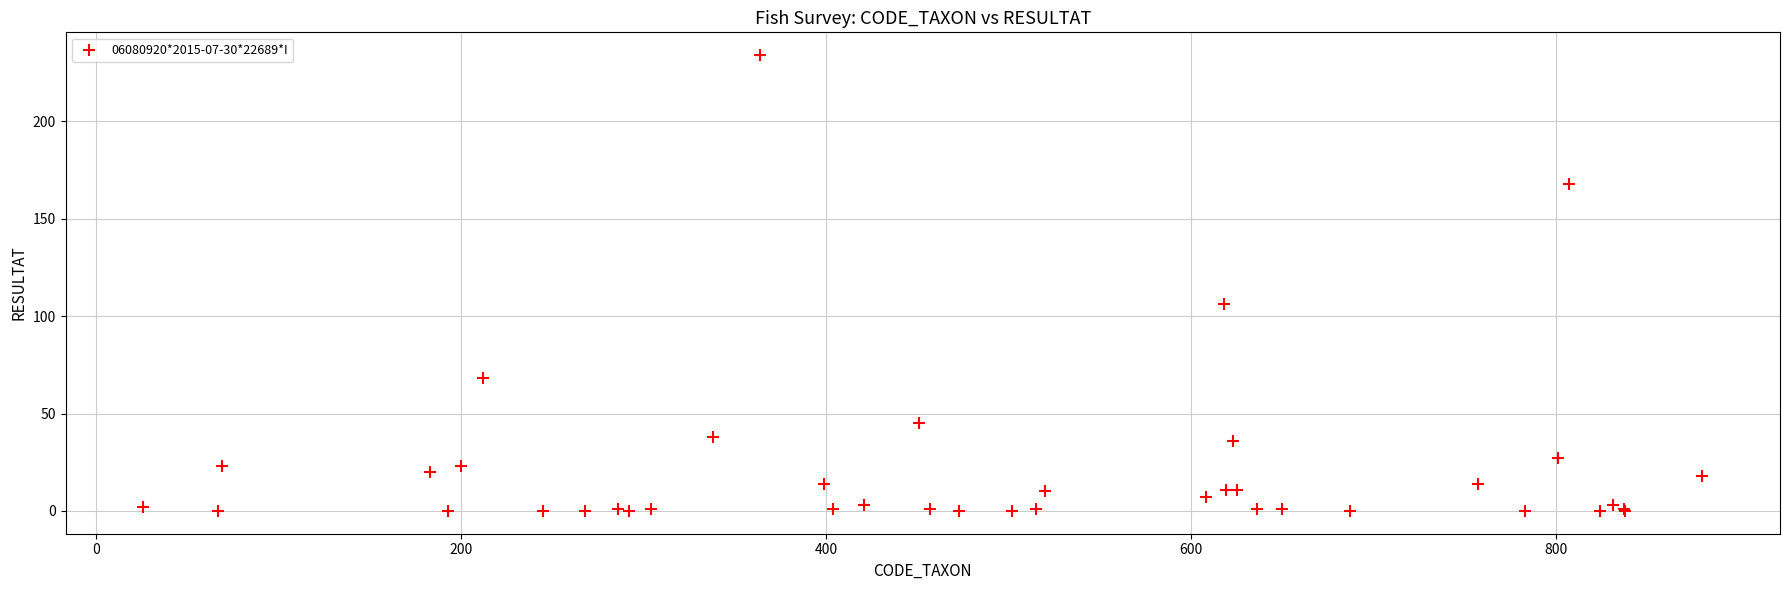

What Y value in the scatter plot is closest to 117?

106